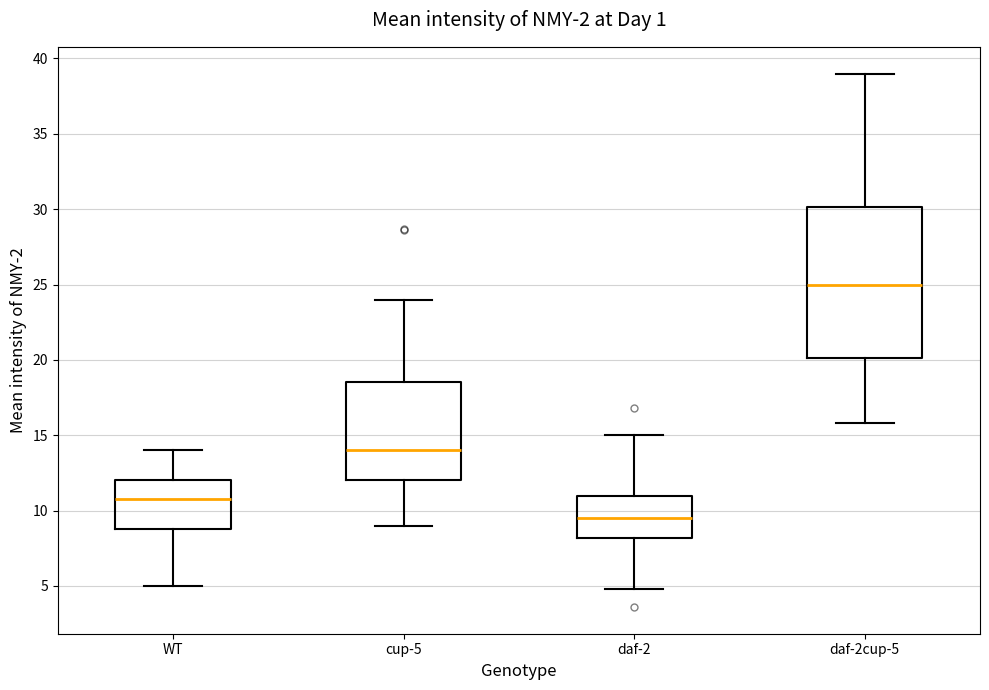

Reading left to right, transcribe this box plot: for each box, give where its median line is, the range the box spans, and where its two whiskers end, as read against the y-axis. The values are not printed on the chart, so give them approximately, as read against the axis.

WT: median 11.0, box 9.0 to 12.0, whiskers 5.0 to 14.0
cup-5: median 14.0, box 12.0 to 18.5, whiskers 9.0 to 24.0
daf-2: median 9.5, box 8.0 to 11.0, whiskers 5.0 to 15.0
daf-2cup-5: median 25.0, box 20.0 to 30.0, whiskers 16.0 to 39.0